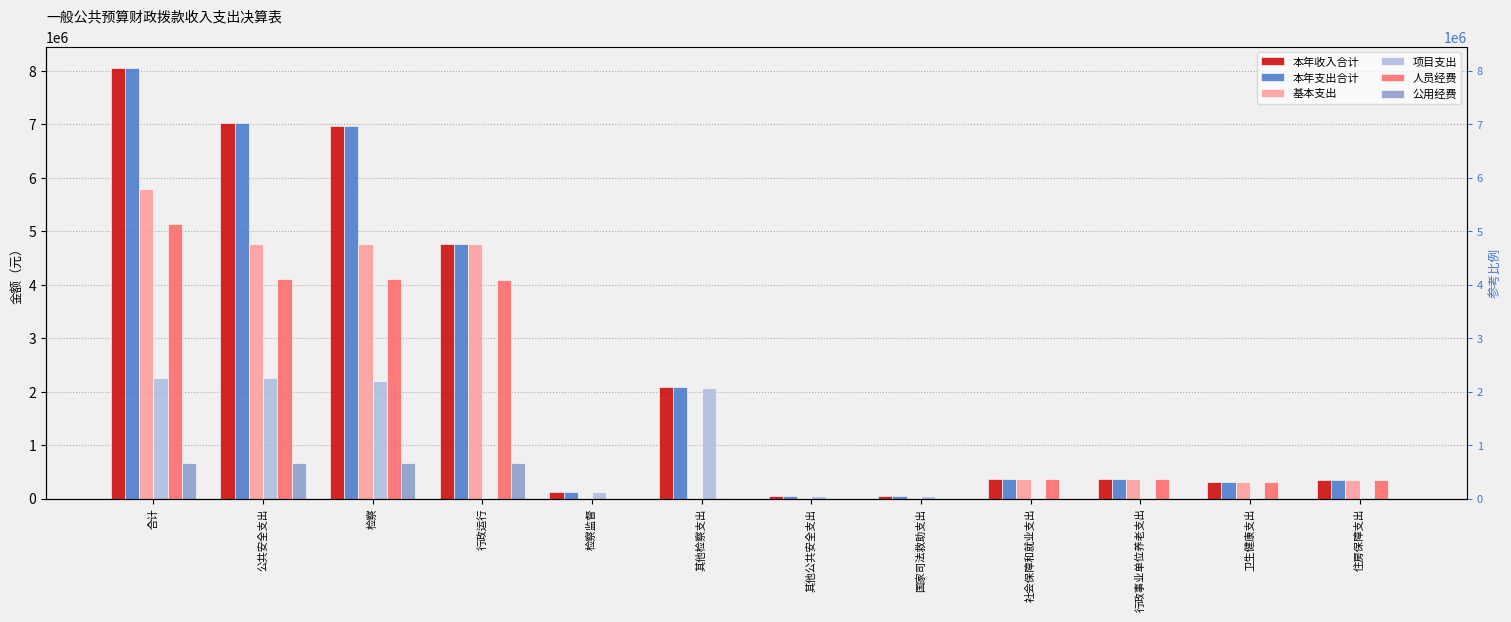

How many bars are there in total?

72